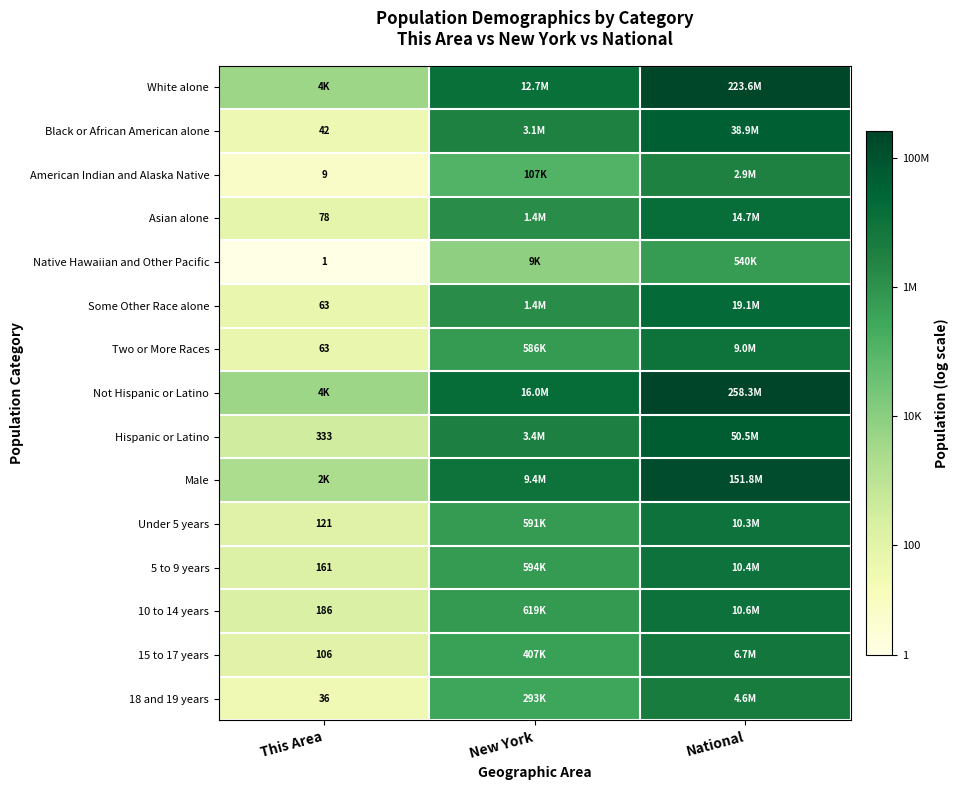

At National, list the series in order from smallest to largest.

Native Hawaiian and Other Pacific, American Indian and Alaska Native, 18 and 19 years, 15 to 17 years, Two or More Races, Under 5 years, 5 to 9 years, 10 to 14 years, Asian alone, Some Other Race alone, Black or African American alone, Hispanic or Latino, Male, White alone, Not Hispanic or Latino